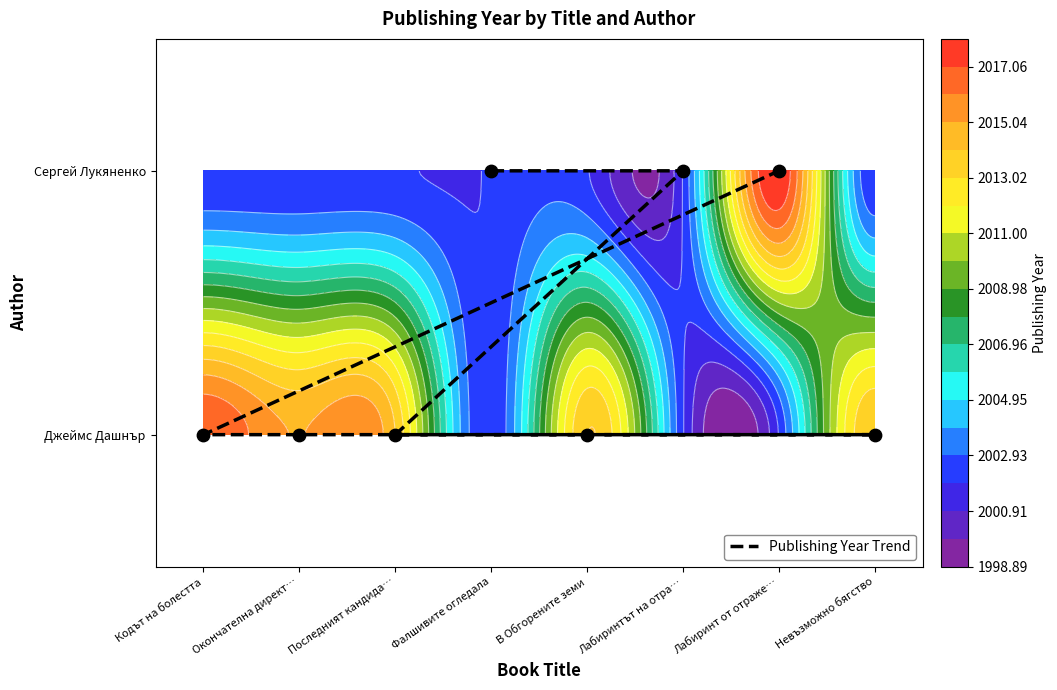

What is the difference between the maximum and minimum values?

1